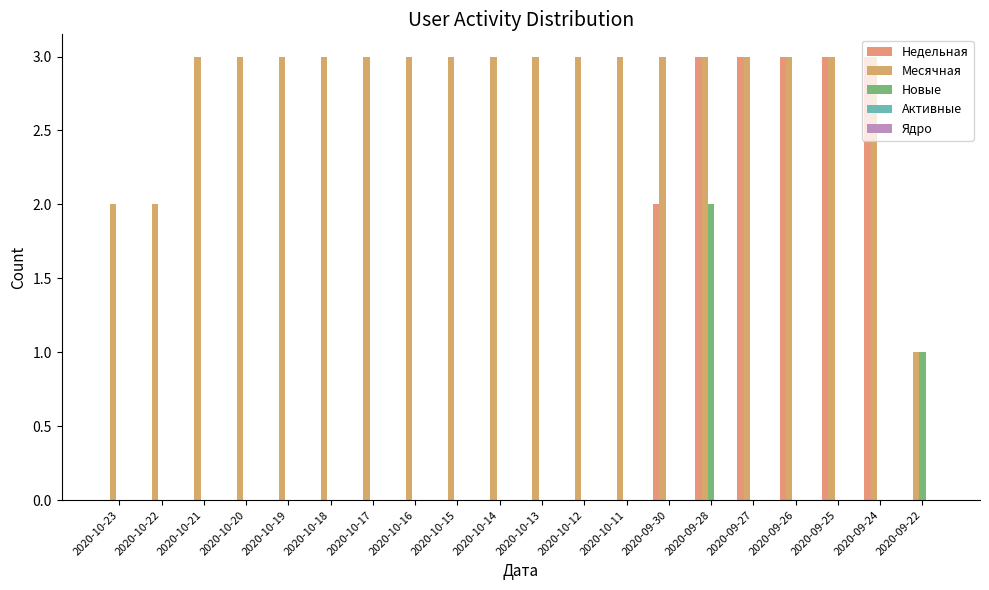

The value of Месячная at 2020-10-15 is 5. True or false?

False